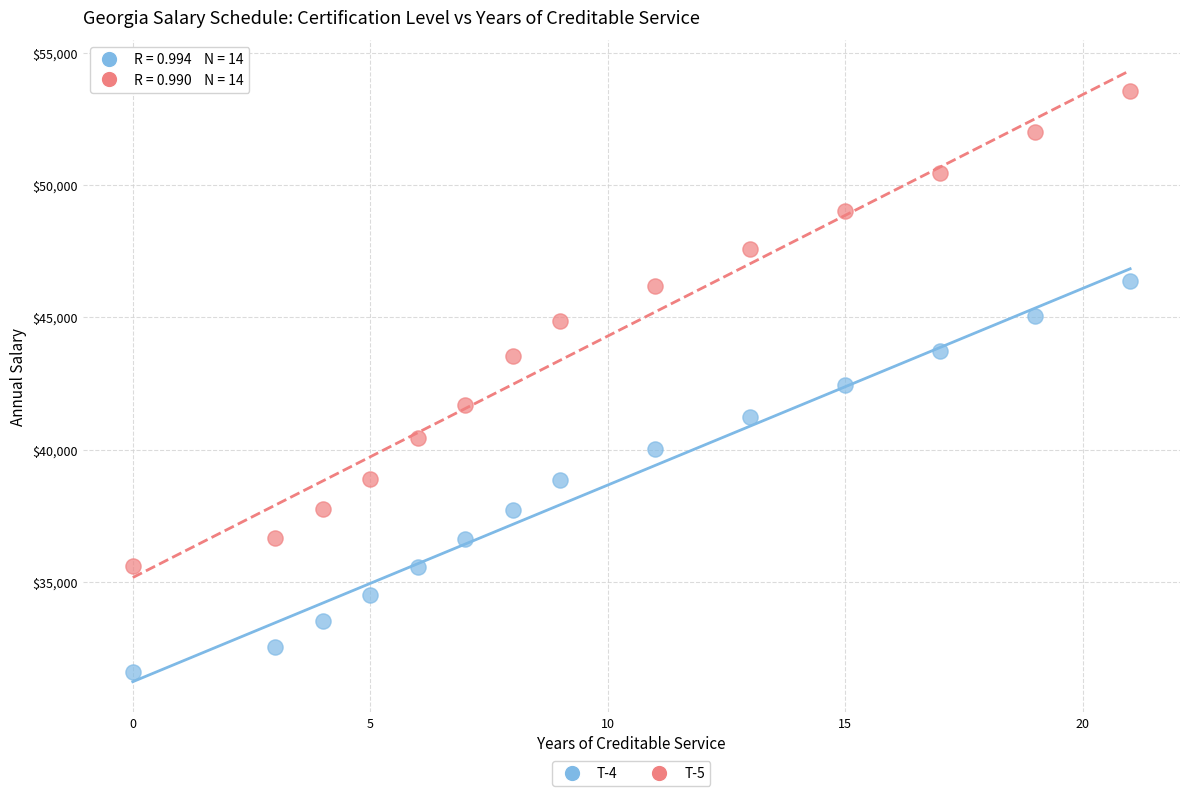

Across all data points, what is the range of X values (max minus min)?

21